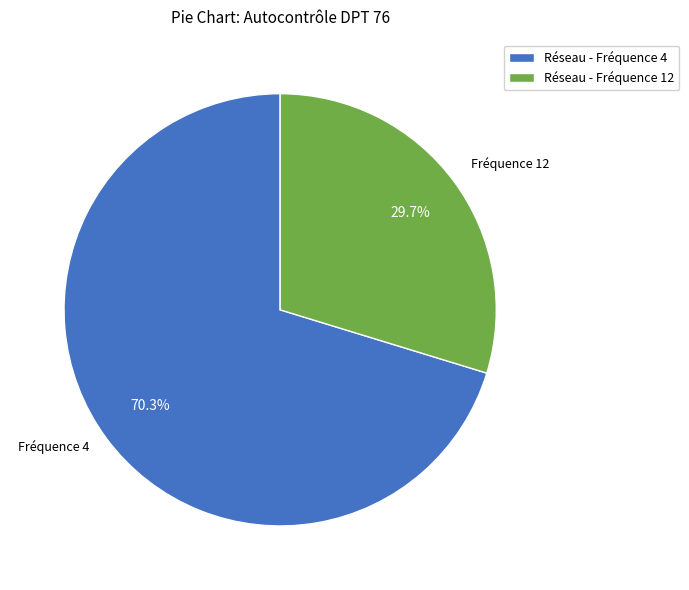

Which slice is the smallest?

Réseau - Fréquence 12